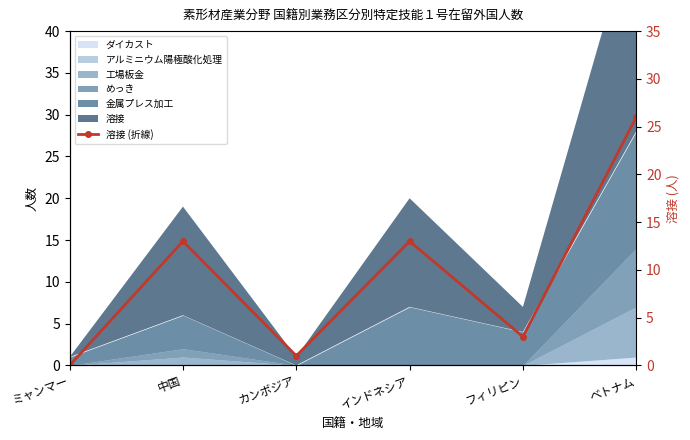

How many lines are shown in the chart?

1